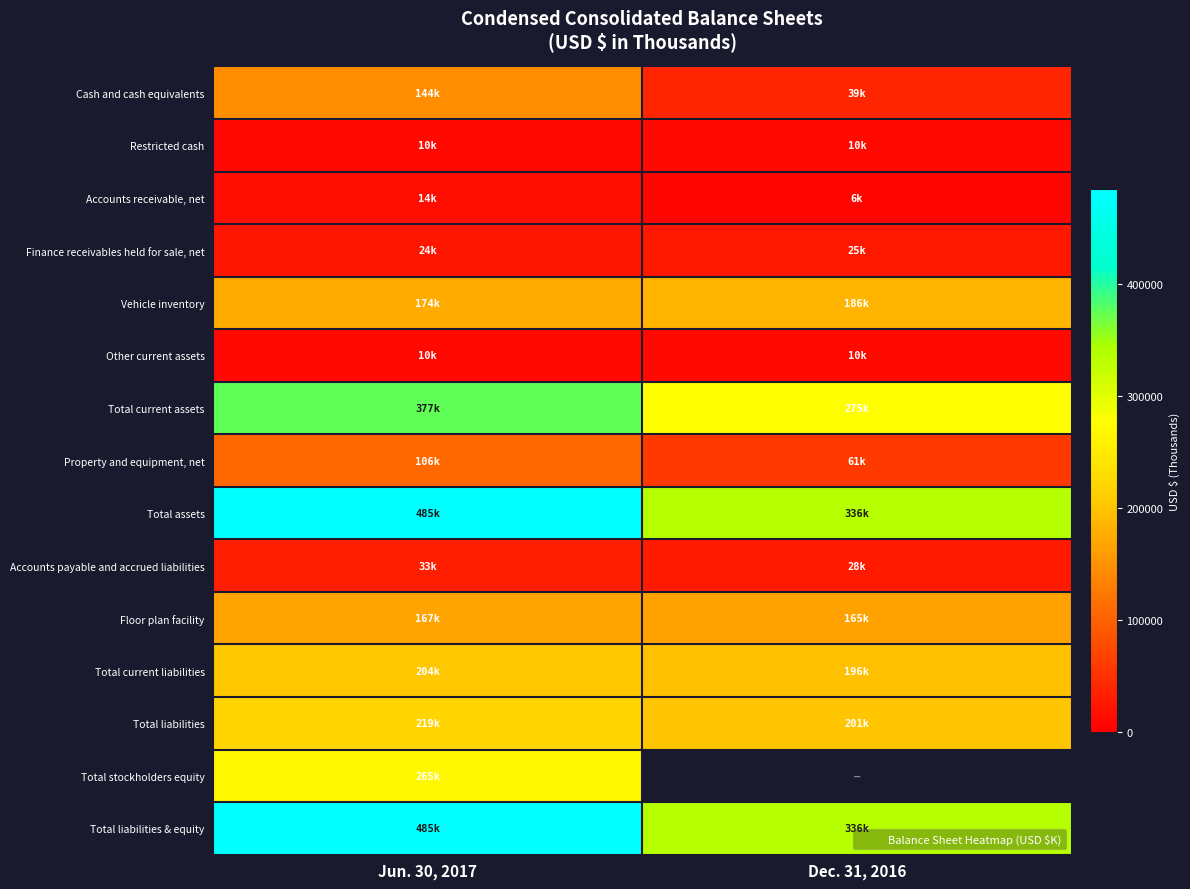

What is the sum of all Floor plan facility values?

332153.0